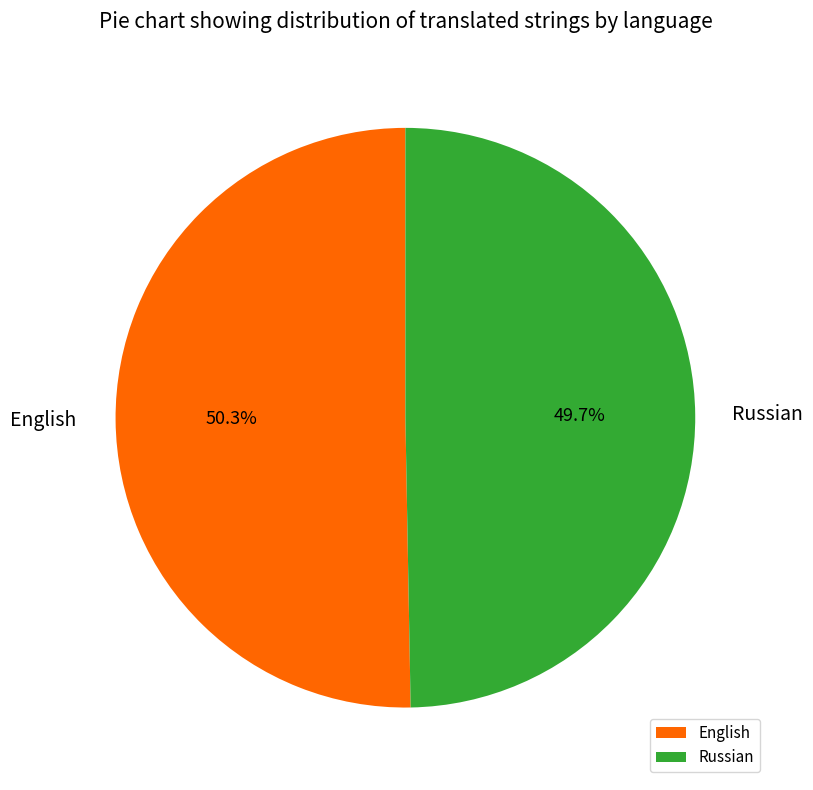

Rank the categories by value from highest to lowest.

English, Russian